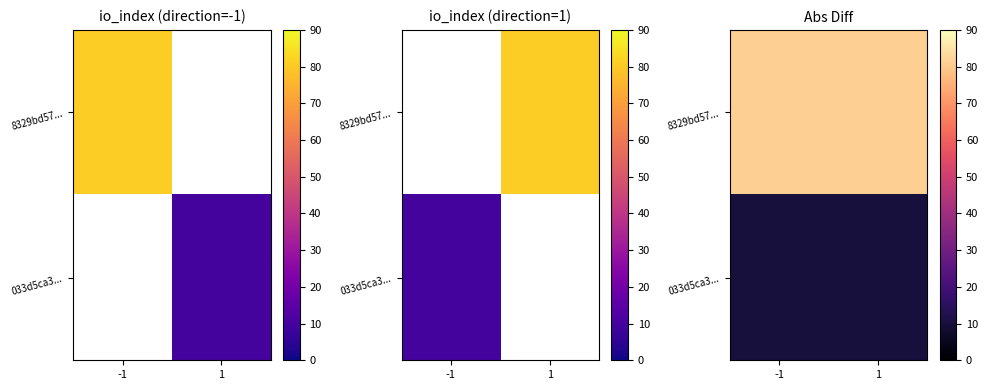

At how many categories does at least one series exceed 40?

2